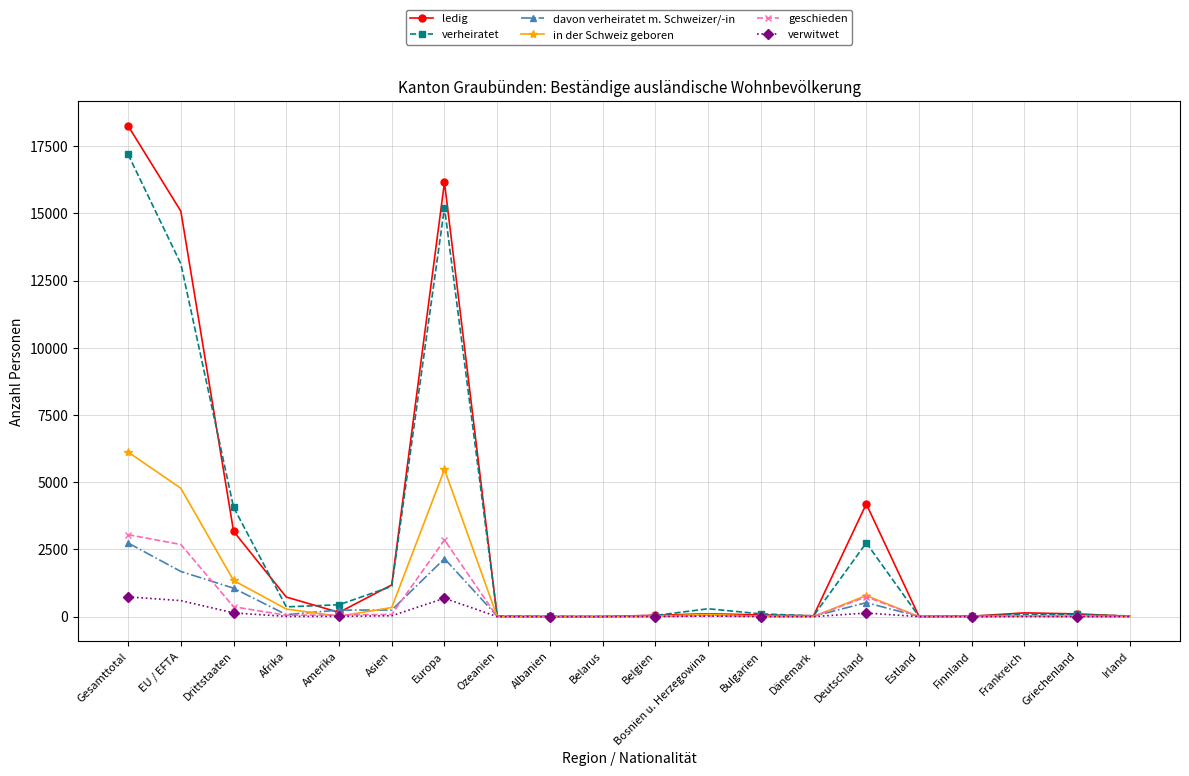

Is the value of ledig at Amerika greater than the value of in der Schweiz geboren at Drittstaaten?

No